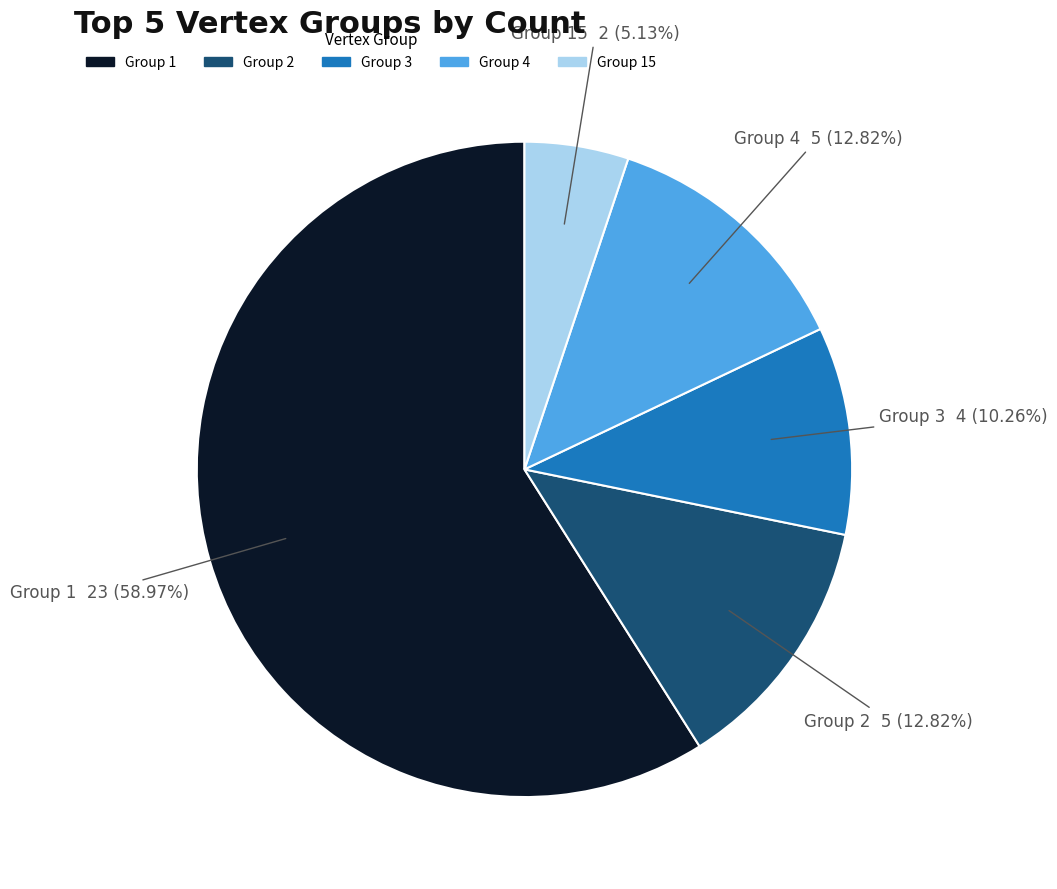

How many segments does this pie chart have?

5